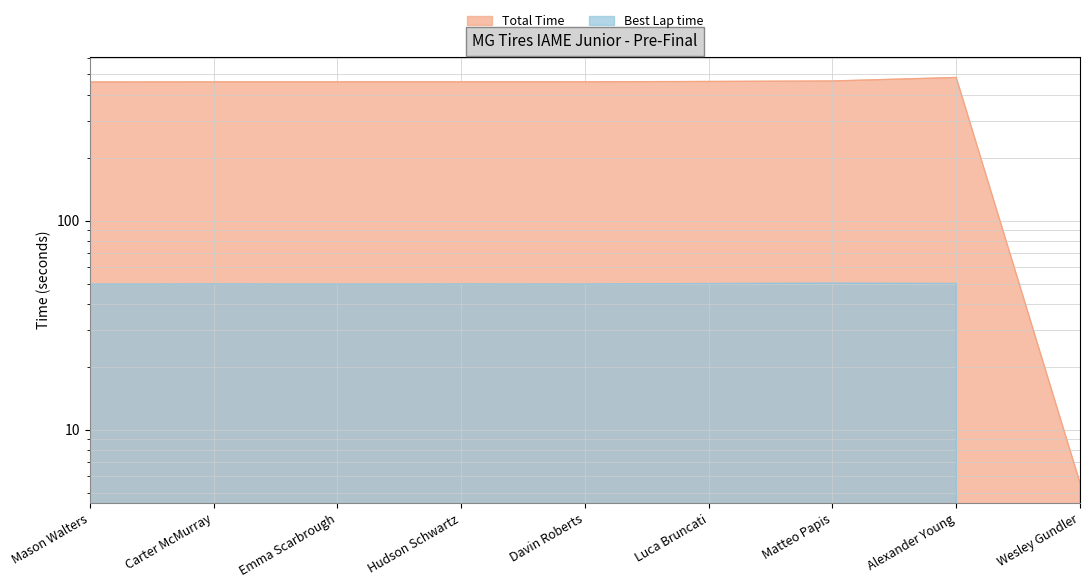

Rank the series by their maximum value, from lowest to highest.

Best Lap time, Total Time